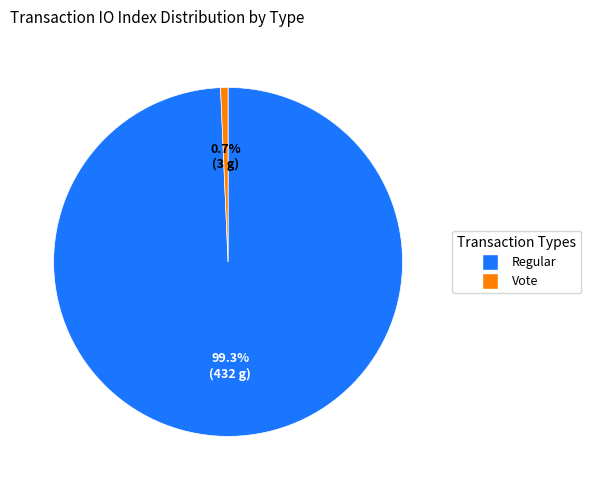

Is there a majority slice in this chart?

Yes